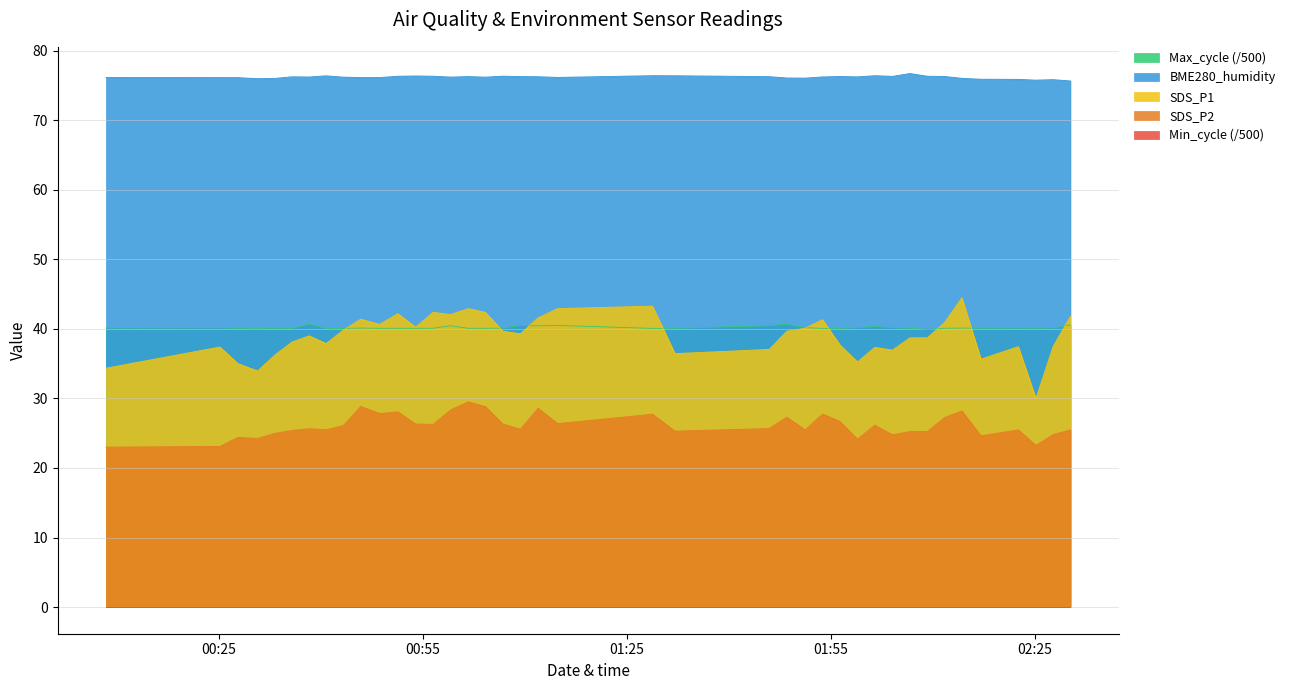

How many values in the SDS_P2 series are below 25?

10